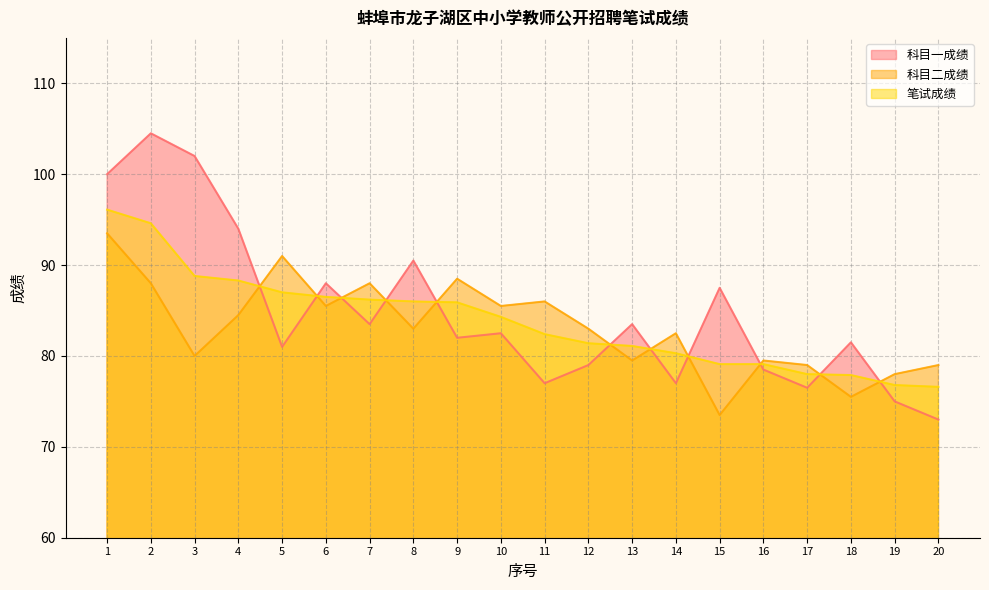

What is the minimum value for 科目二成绩?

73.5